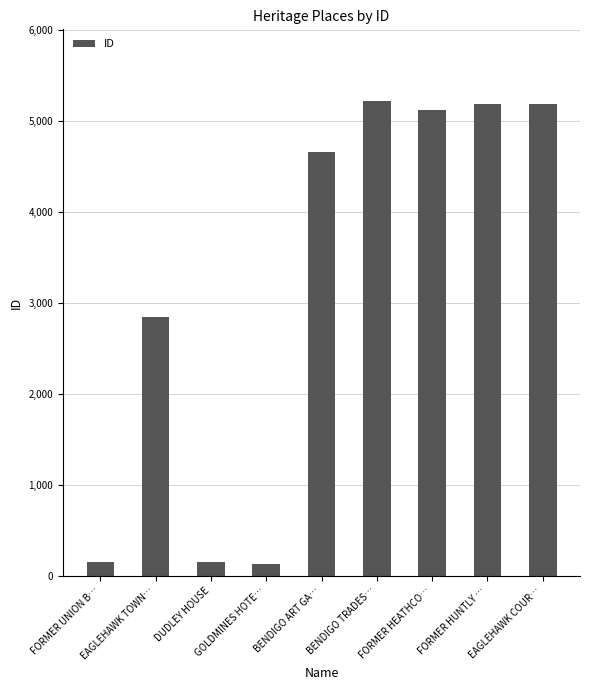

What is the label of the 1st bar from the left?

FORMER UNION B…